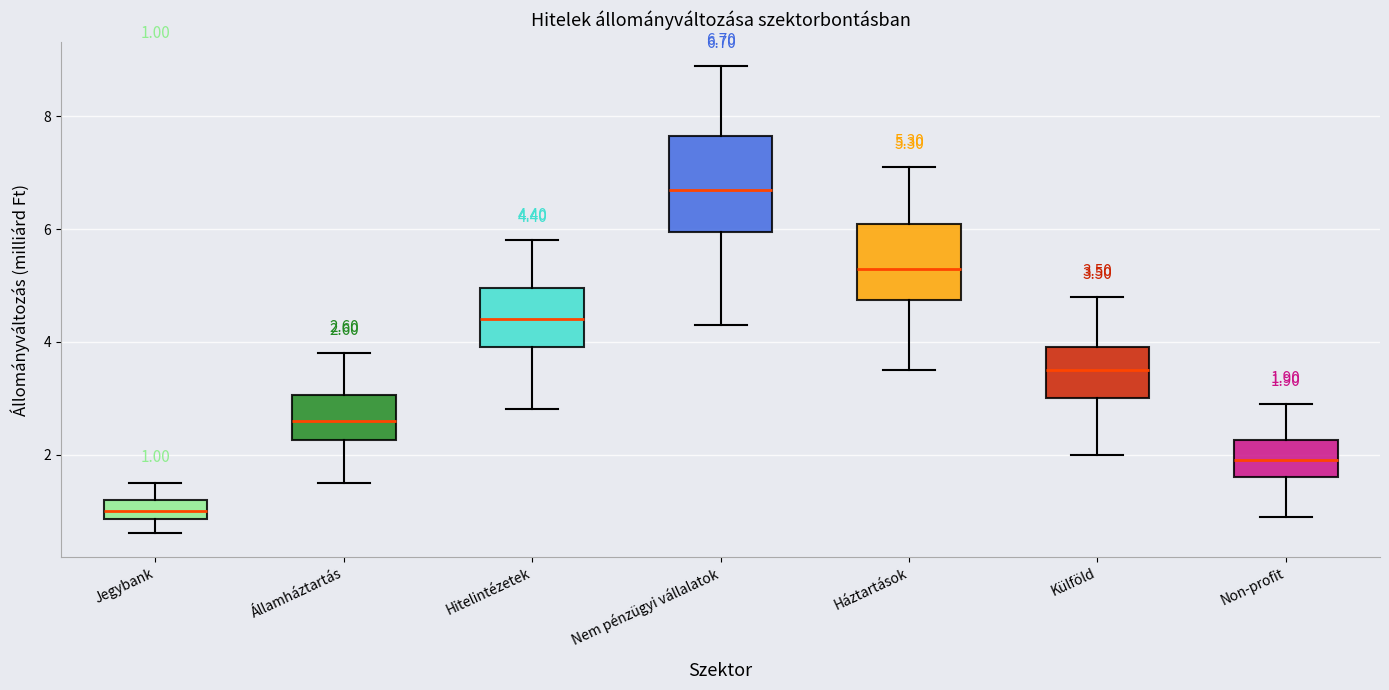

Which box's median line is the highest?

Nem pénzügyi vállalatok